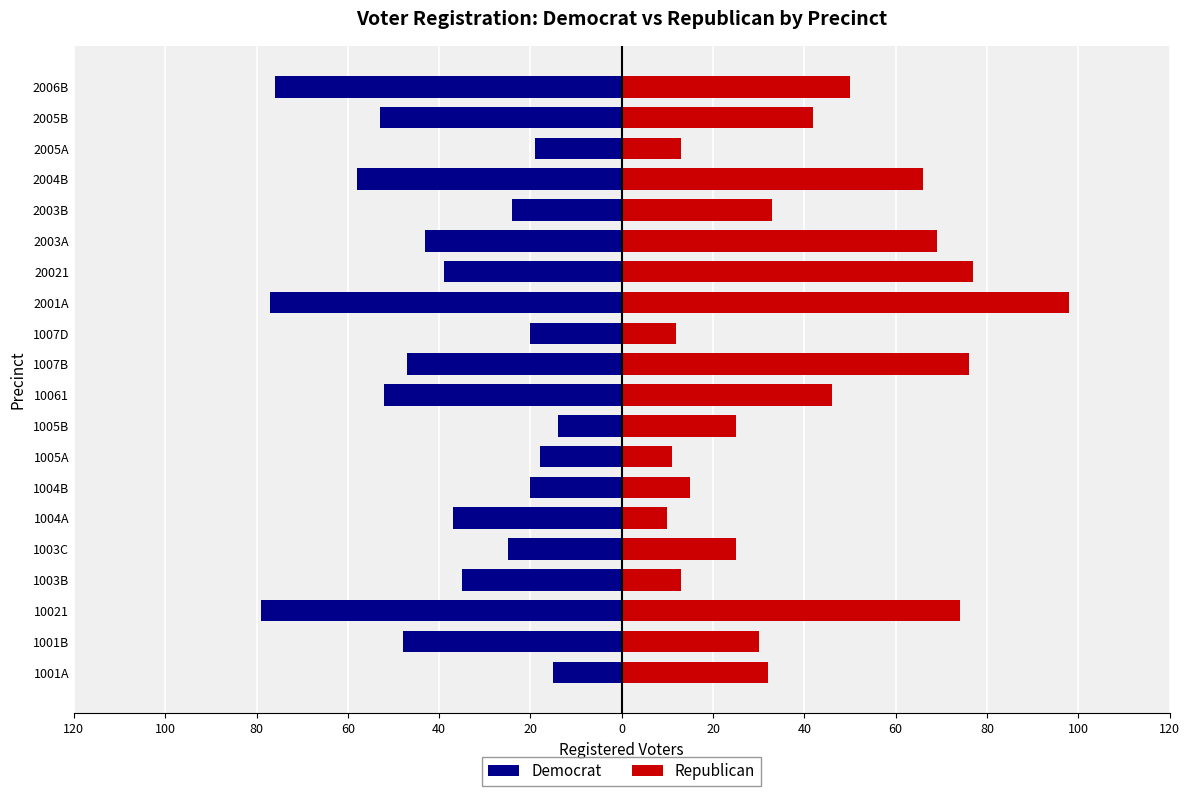

List the series in order of their peak value, highest first.

Republican, Democrat